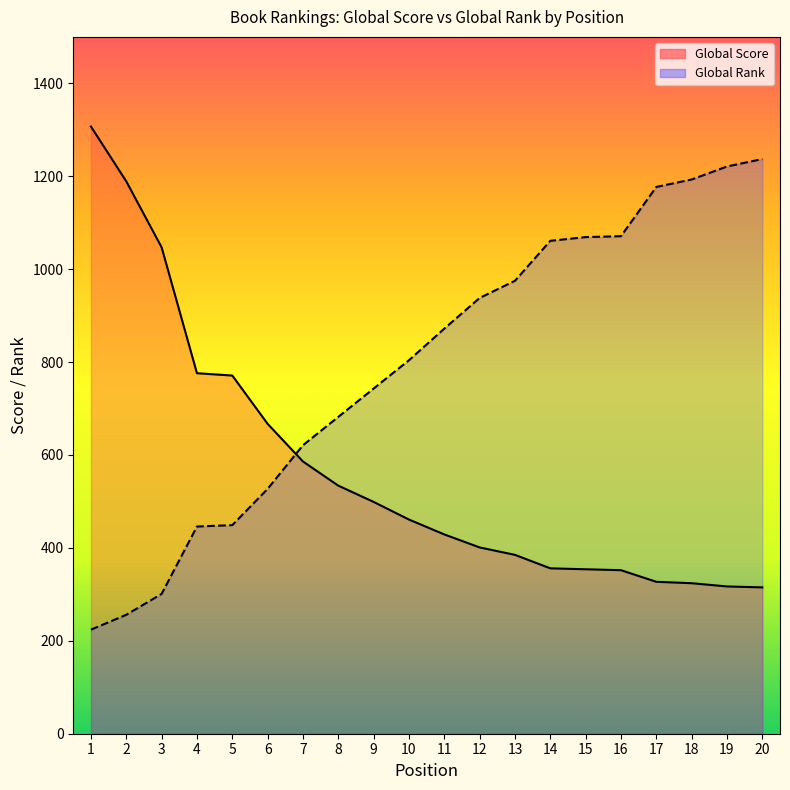

What are all the series names shown in the legend?

Global Score, Global Rank